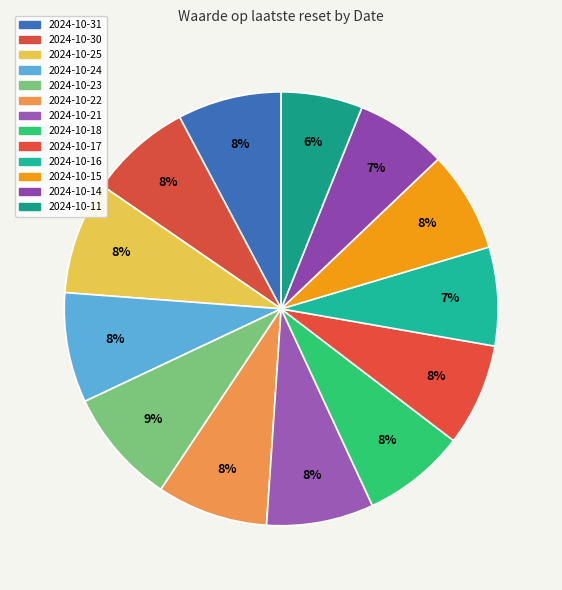

Rank the categories by value from lowest to highest.

2024-10-11, 2024-10-14, 2024-10-16, 2024-10-15, 2024-10-17, 2024-10-30, 2024-10-18, 2024-10-31, 2024-10-21, 2024-10-24, 2024-10-22, 2024-10-25, 2024-10-23